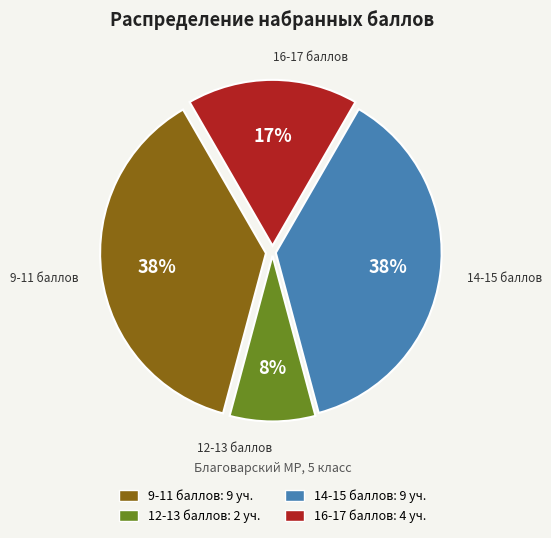

To the nearest percent, what is the average slice percentage?

25%